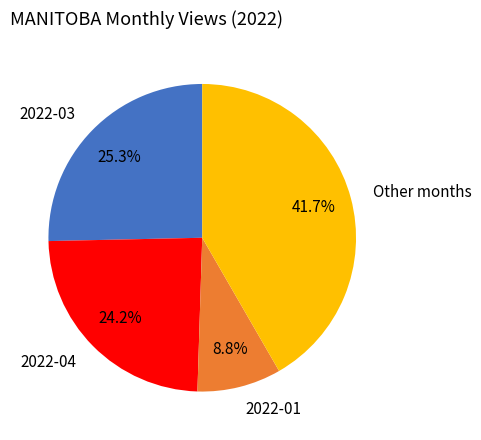

Is the sum of 2022-04 and 2022-01 greater than half?

No